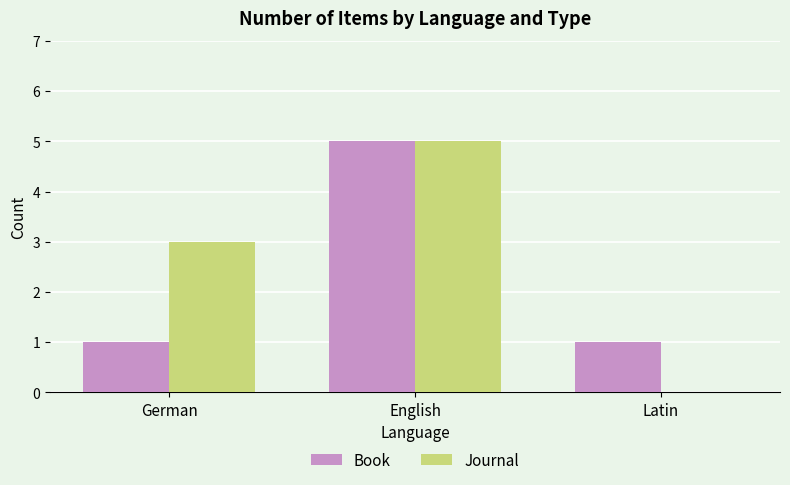

Read the Journal value at English.

5